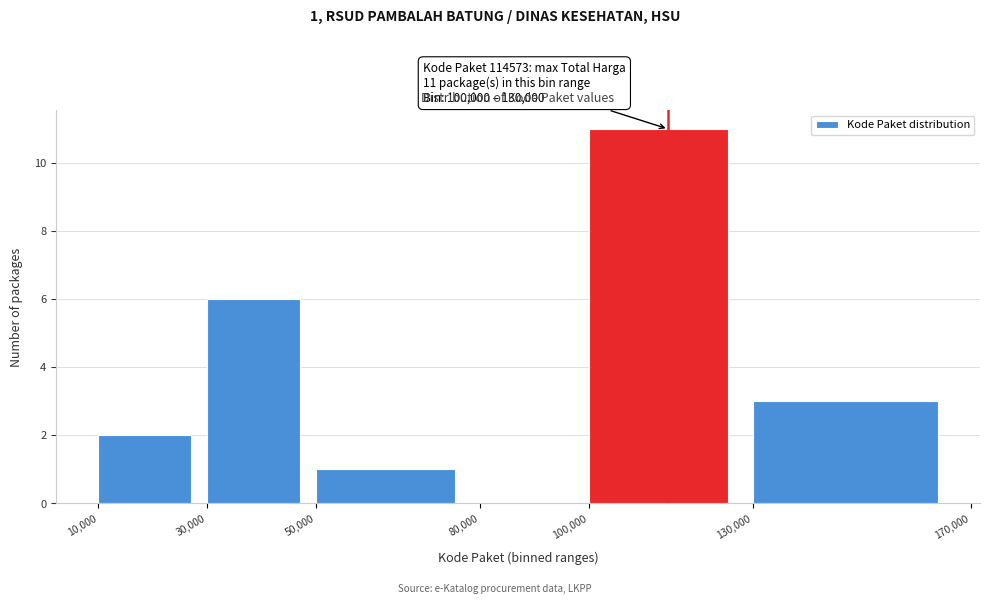

Over which range of the x-axis is the bar tallest?

100,000 to 130,000